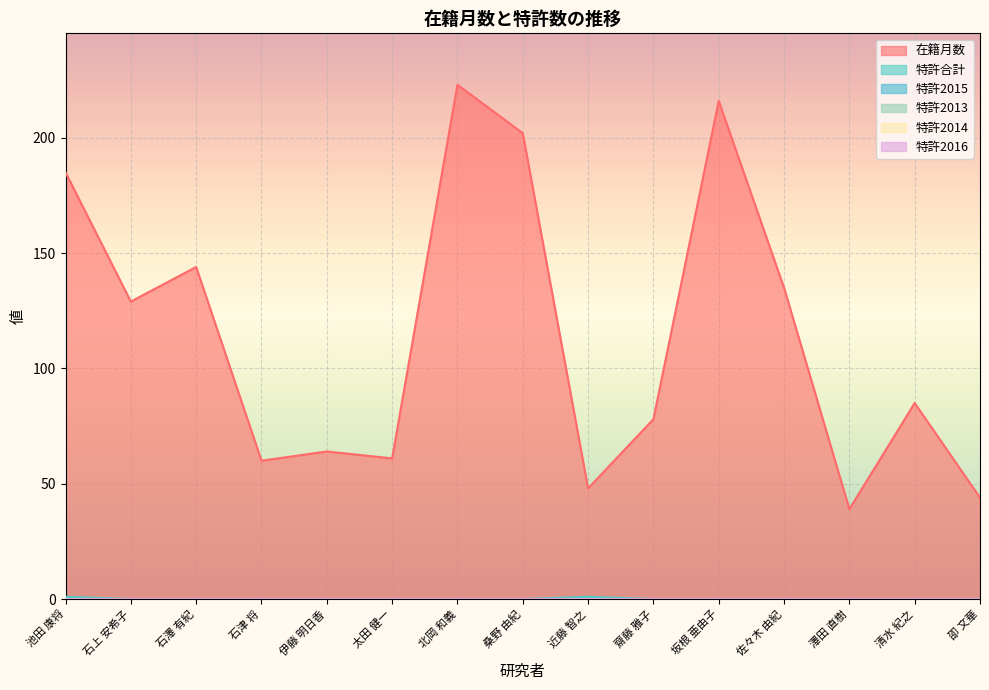

List the series in order of their peak value, highest first.

在籍月数, 特許合計, 特許2015, 特許2013, 特許2014, 特許2016